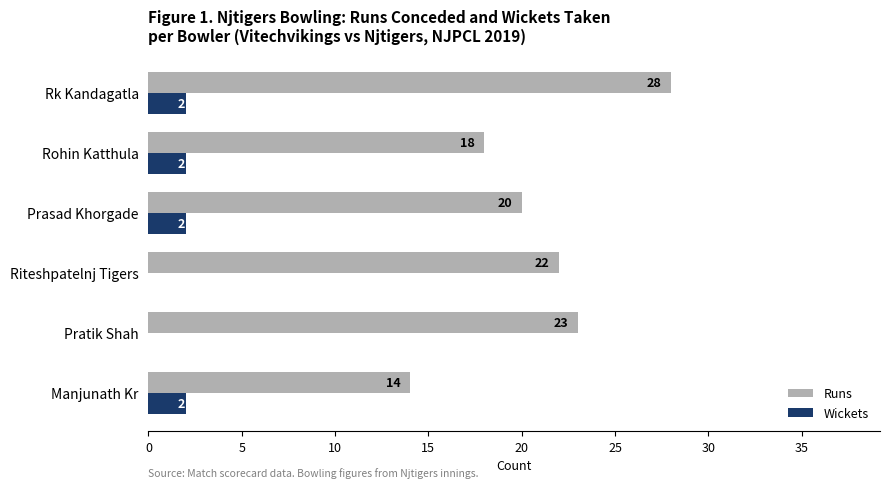

What are all the series names shown in the legend?

Runs, Wickets